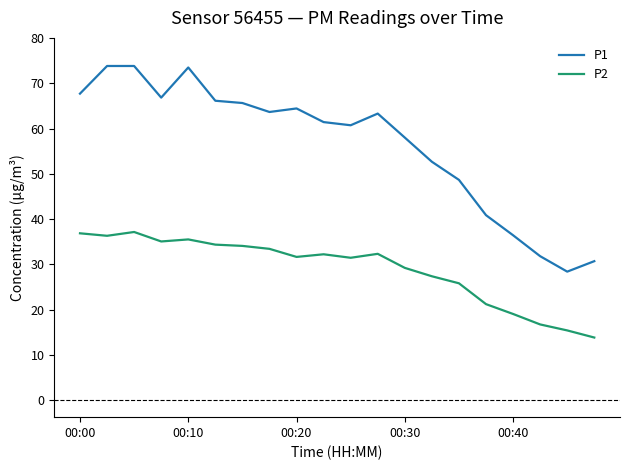

True or false: P2 and P1 cross at least once.

False